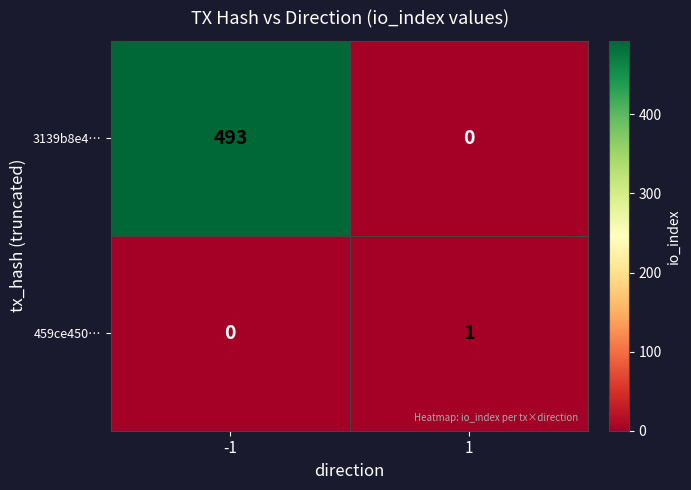

Which series has the largest total across all categories?

3139b8e4…